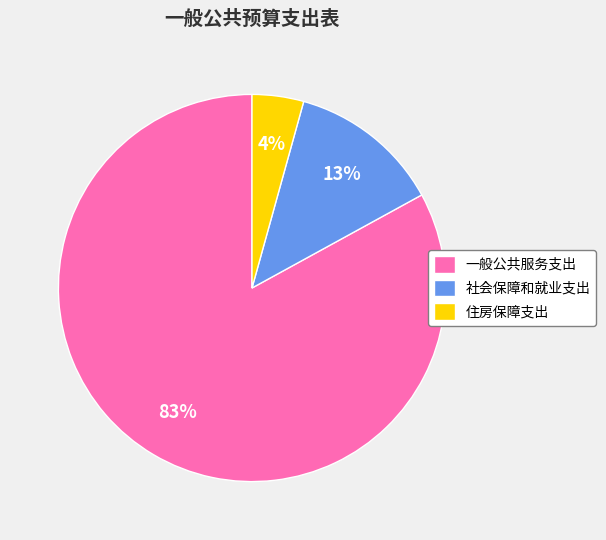

Is the sum of 一般公共服务支出 and 住房保障支出 greater than half?

Yes